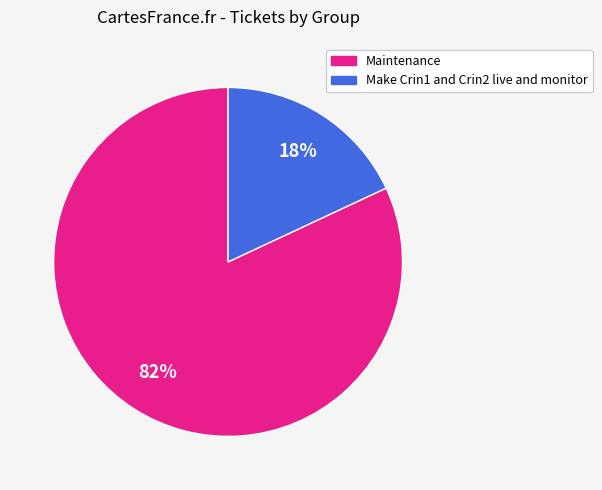

Rank the categories by value from lowest to highest.

Make Crin1 and Crin2 live and monitor, Maintenance